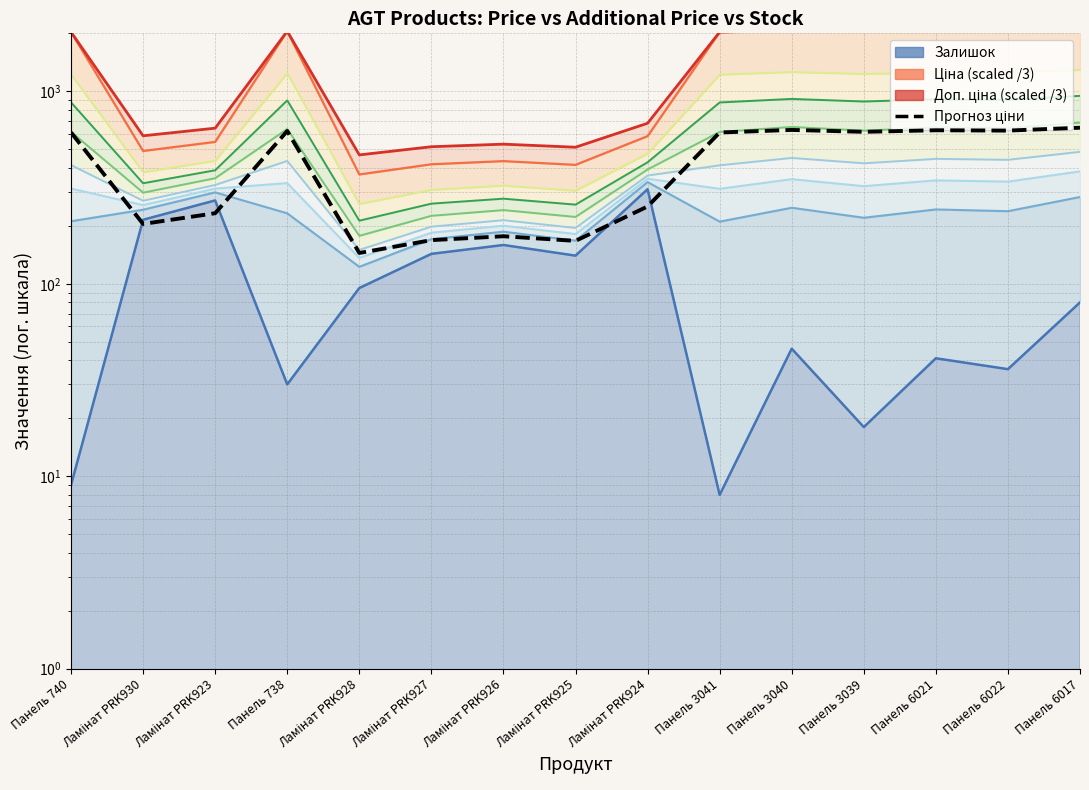

What is the total value across all series at Панель 3039?

4696.6